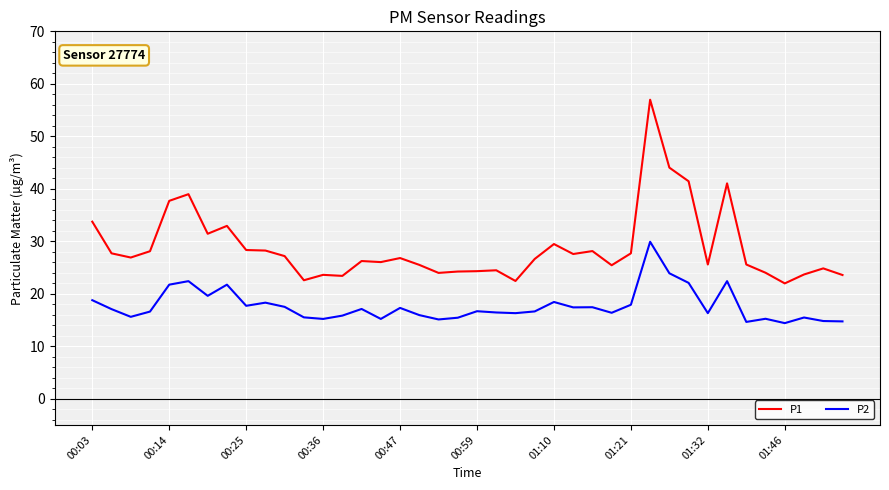

Which series has the largest total across all categories?

P1